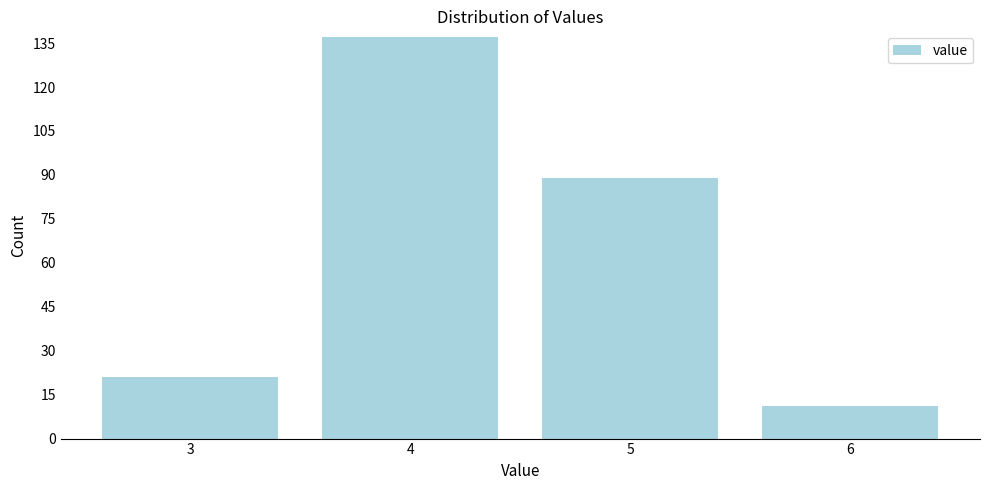

Reading left to right, list all the values displayed in this chart.

21	137	89	11